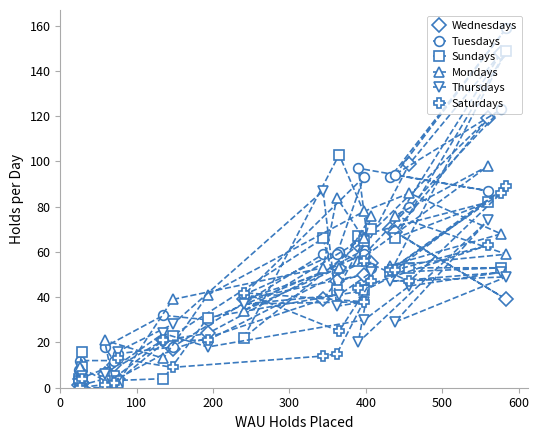

What is the difference between the maximum and minimum values in the Thursdays series?

87